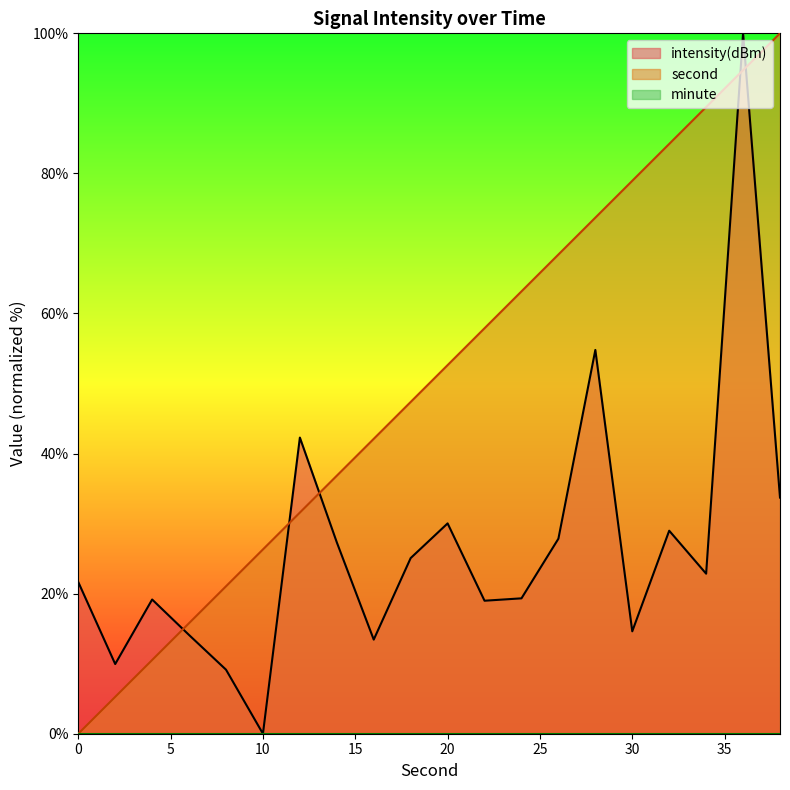

Which series ends up on top after the final intersection of intensity(dBm) and second?

second